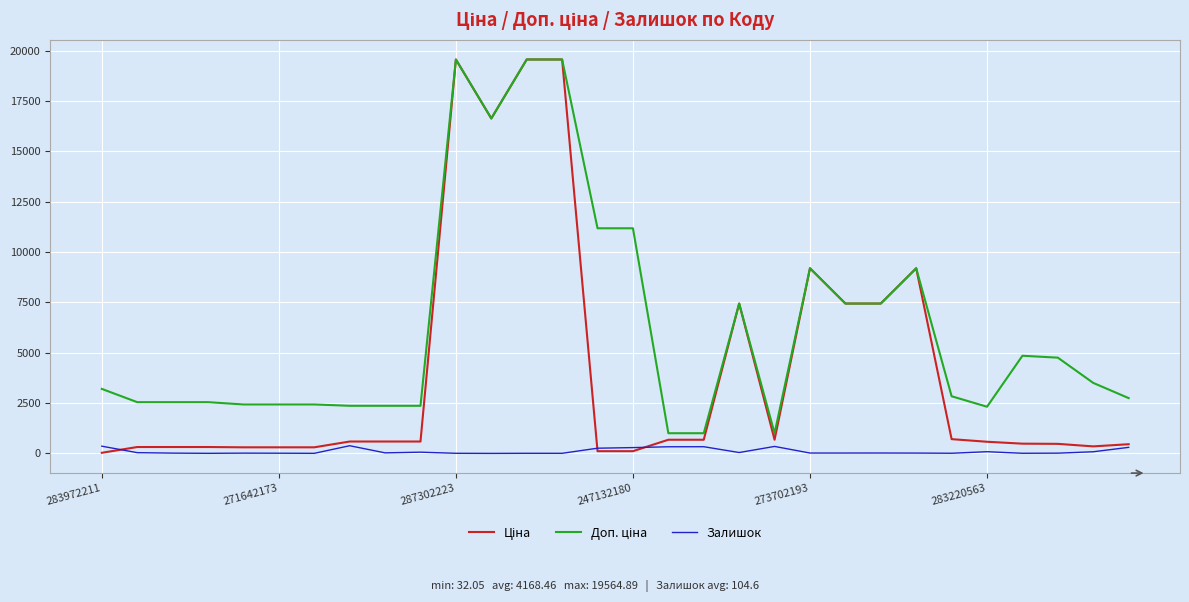

What is the maximum value shown in the chart?

19564.9